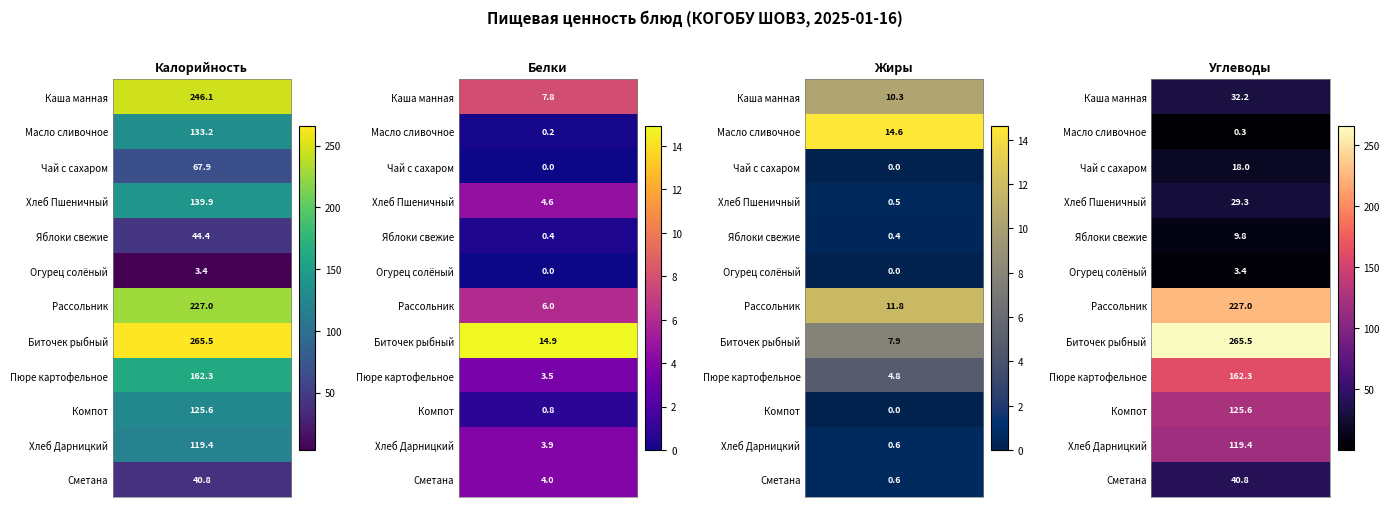

Reading right to left, transcribe all the data shown in this chart.

Калорийность: 40.8	119.4	125.6	162.3	265.5	227.0	3.4	44.4	139.9	67.9	133.2	246.1
Белки: 4.0	3.9	0.8	3.5	14.9	6.0	0.0	0.4	4.6	0.0	0.2	7.8
Жиры: 0.6	0.6	0.0	4.8	7.9	11.8	0.0	0.4	0.5	0.0	14.6	10.3
Углеводы: 40.8	119.4	125.6	162.3	265.5	227.0	3.4	9.8	29.3	18.0	0.3	32.2